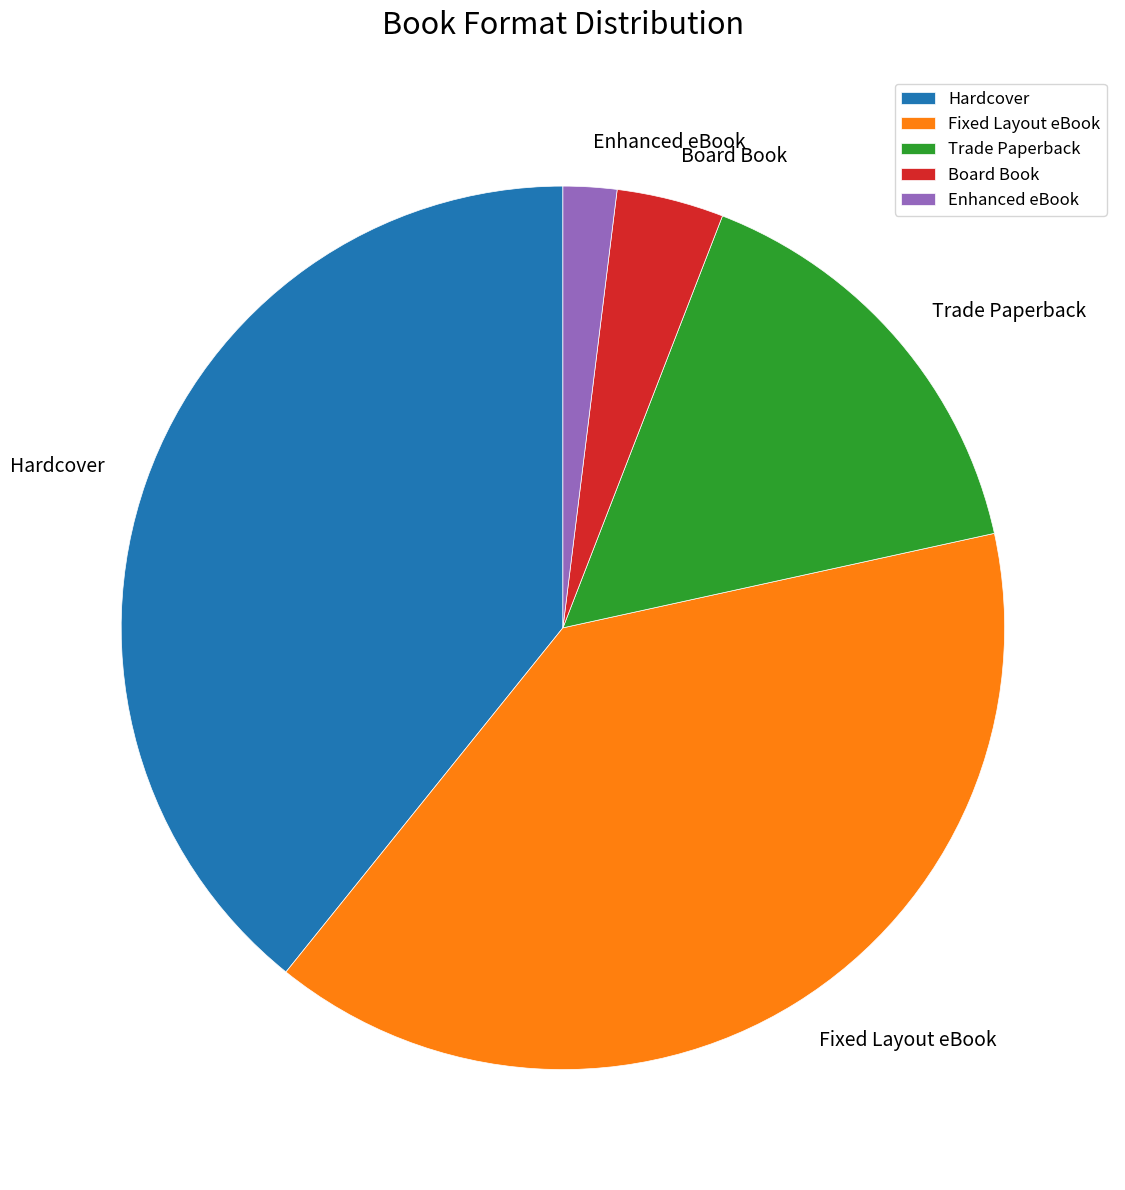

Between Hardcover and Trade Paperback, which is larger?

Hardcover